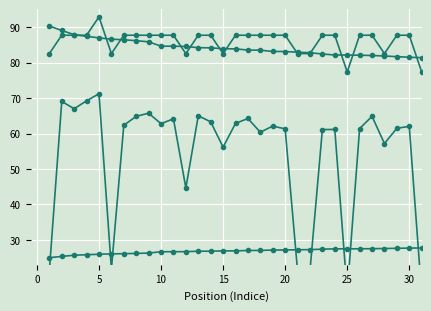

True or false: Total Distance (scaled) and Best Lap time (scaled) cross at least once.

False